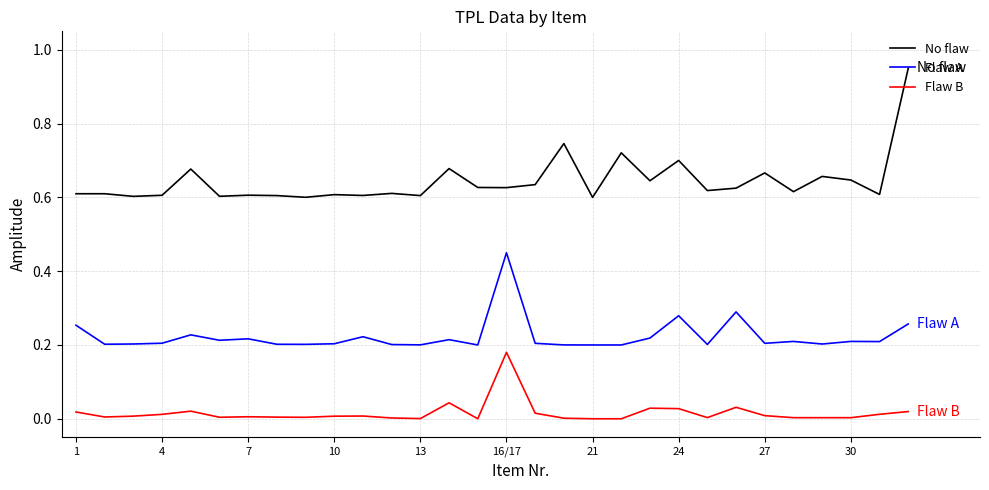

List the series in order of their peak value, highest first.

No flaw, Flaw A, Flaw B